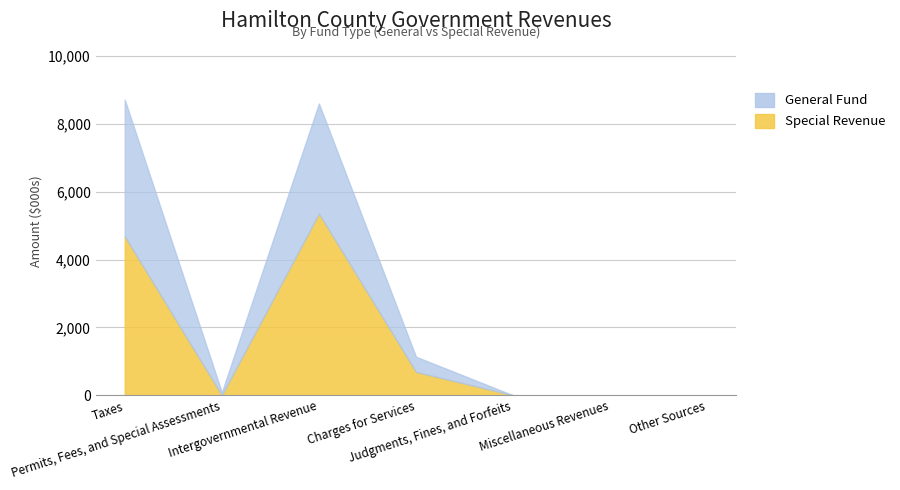

The General Fund series shows 2586131 at Judgments, Fines, and Forfeits. True or false?

False